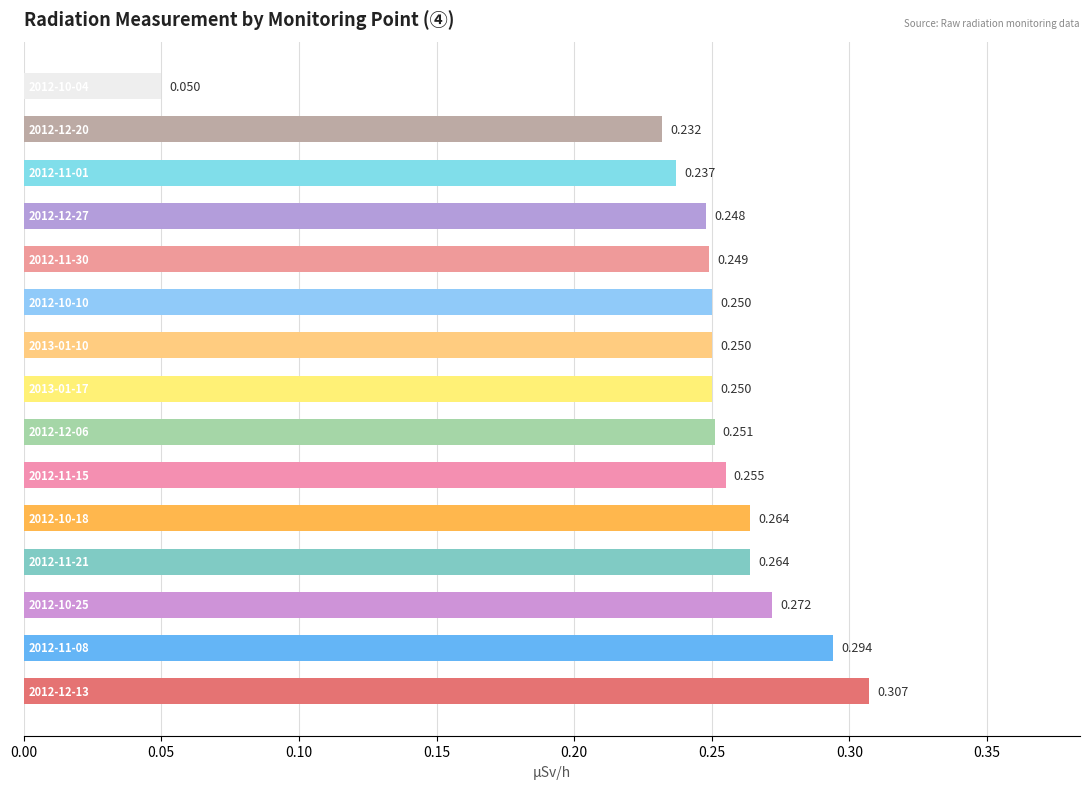

What is the greatest value displayed?

0.3